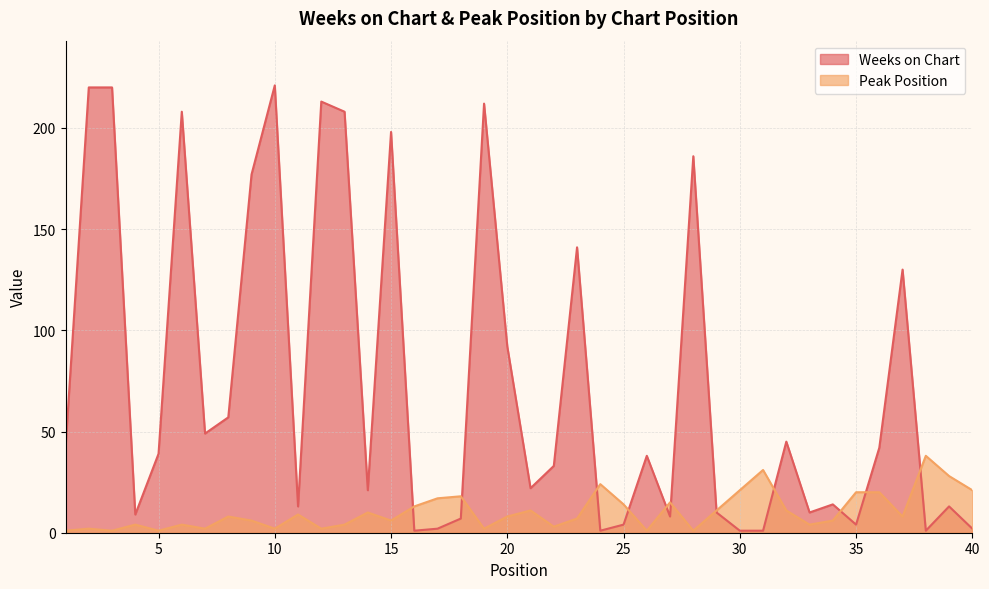

What is the spread (max minus min) of values at 25?

10